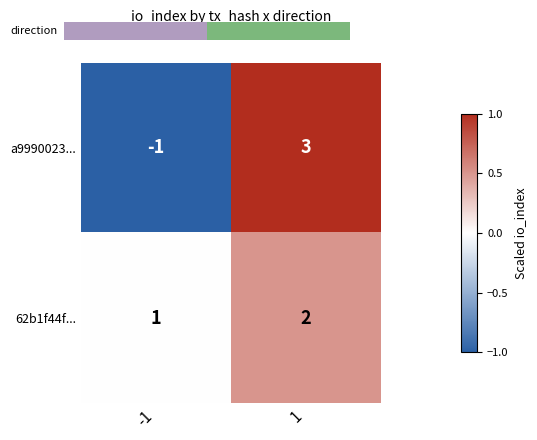

List the labels in order of 62b1f44f... value, smallest first.

-1, 1